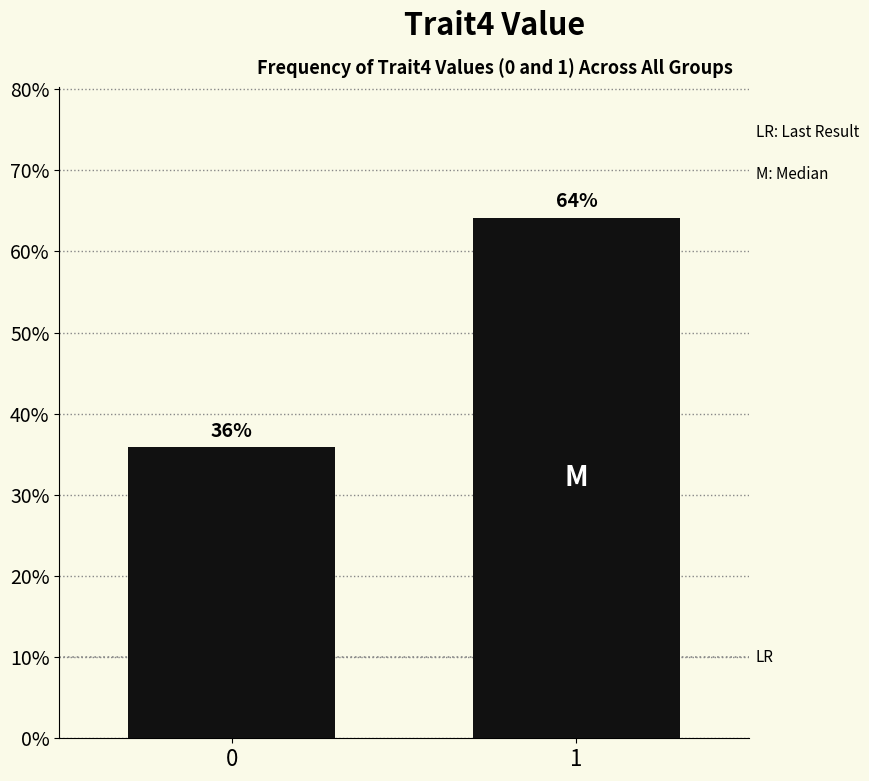

What is the approximate value at 1?

64.2